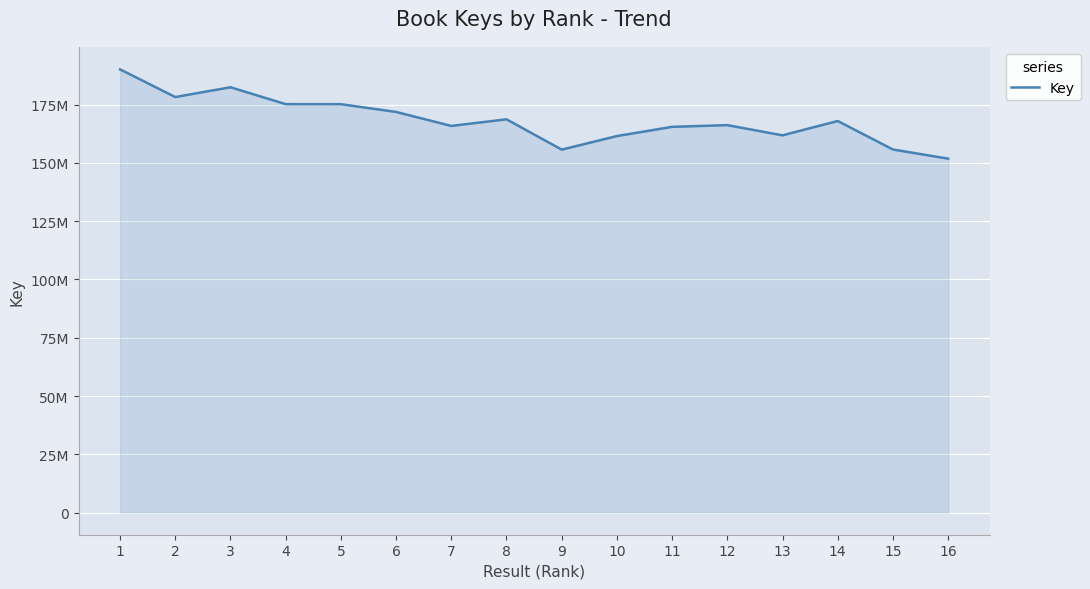

Is this an area chart (filled region under the line)?

Yes